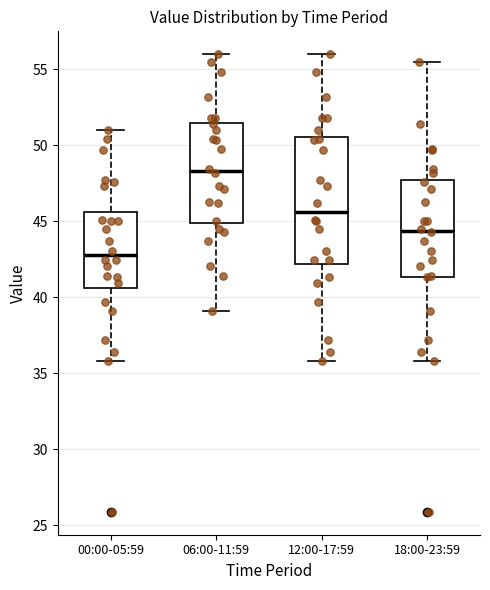

Which box is the tallest, from its lower edge to its upper edge?

12:00-17:59